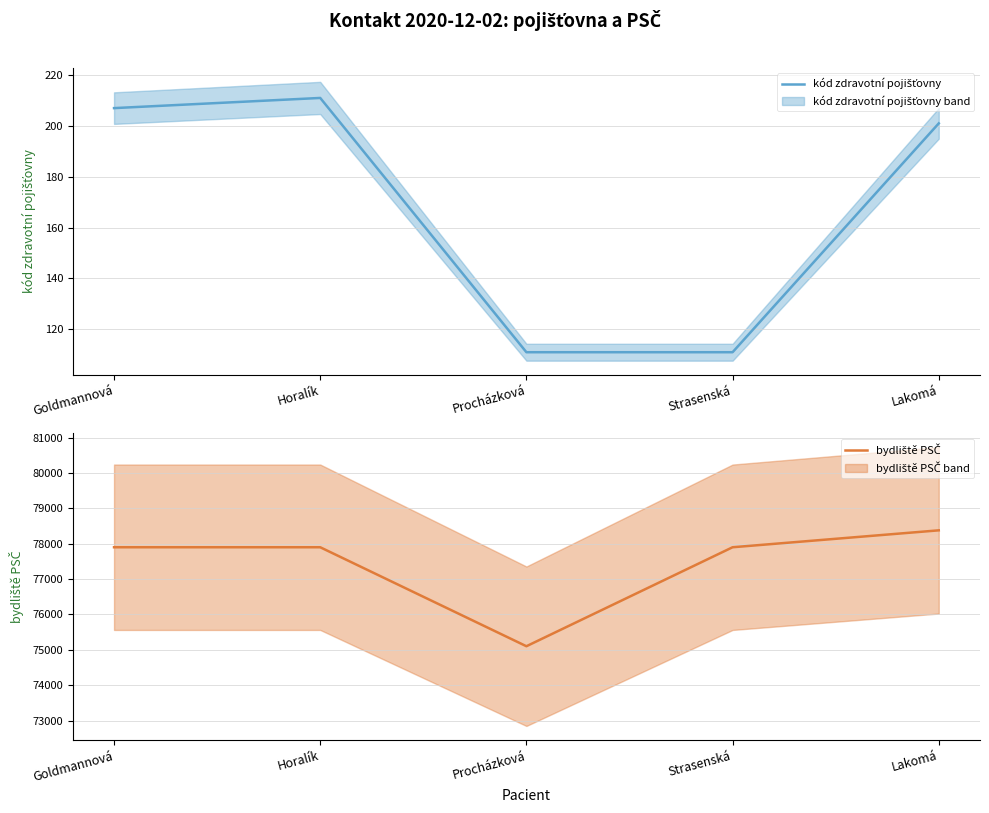

Which series has the largest total across all categories?

bydliště PSČ